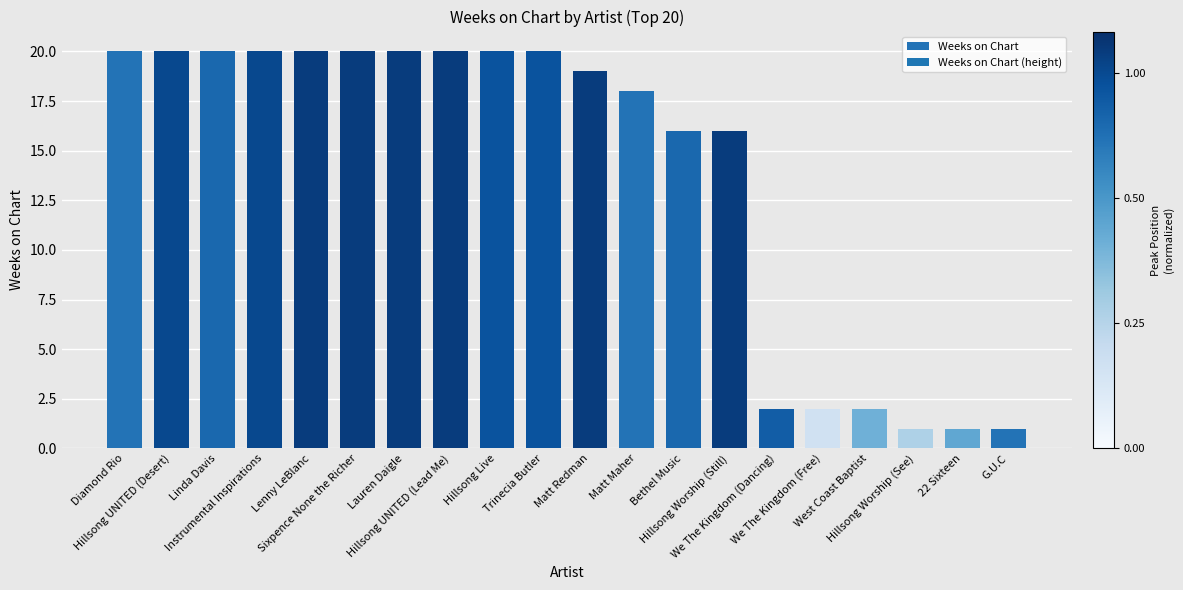

What is the average value?

14